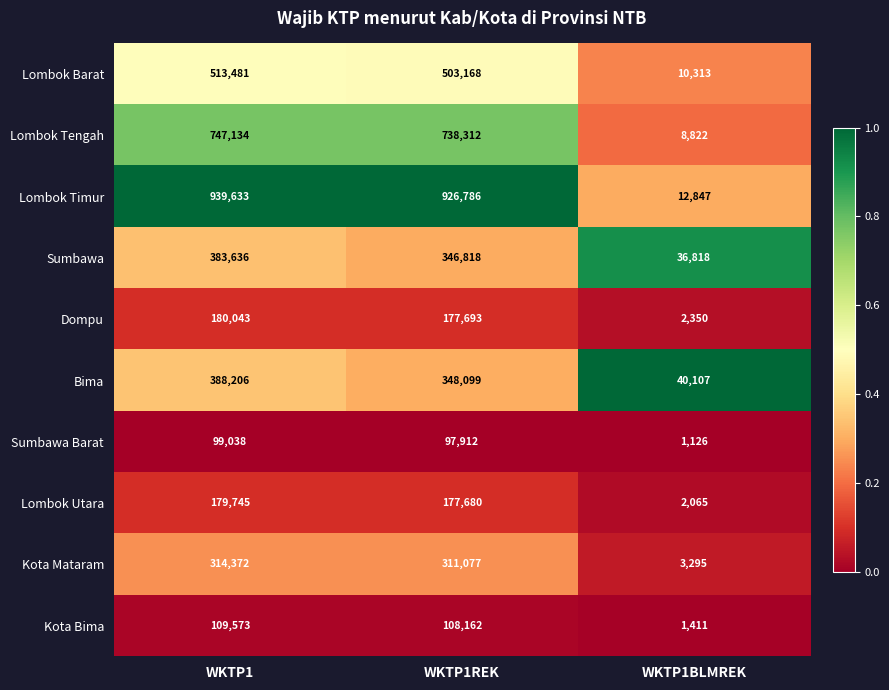

Rank the series at WKTP1REK from highest to lowest value.

Lombok Timur, Lombok Tengah, Lombok Barat, Bima, Sumbawa, Kota Mataram, Dompu, Lombok Utara, Kota Bima, Sumbawa Barat